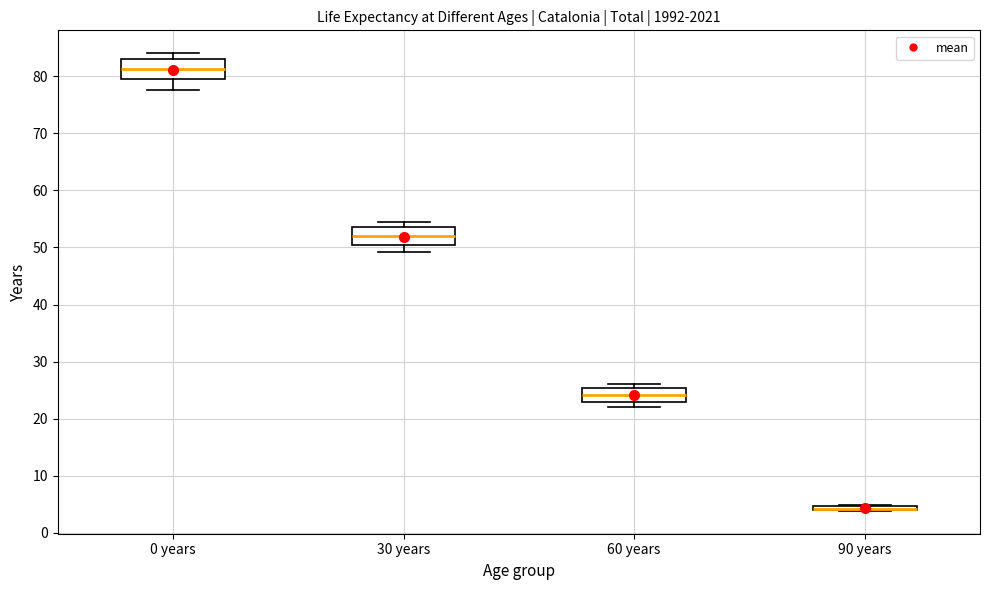

Where is the upper edge of the box for 60 years on the y-axis? The values are not printed on the chart, so give them approximately, as read against the axis.

25